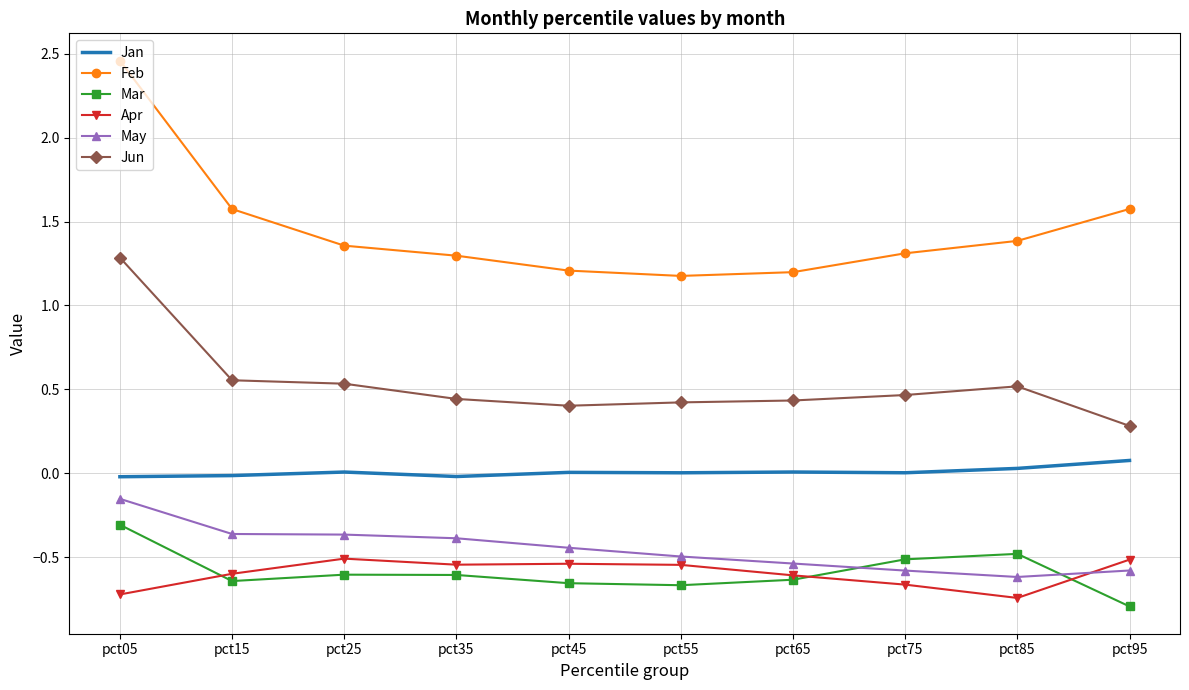

In Apr, how many points are higher than both neighbors (excluding endpoints)?

2